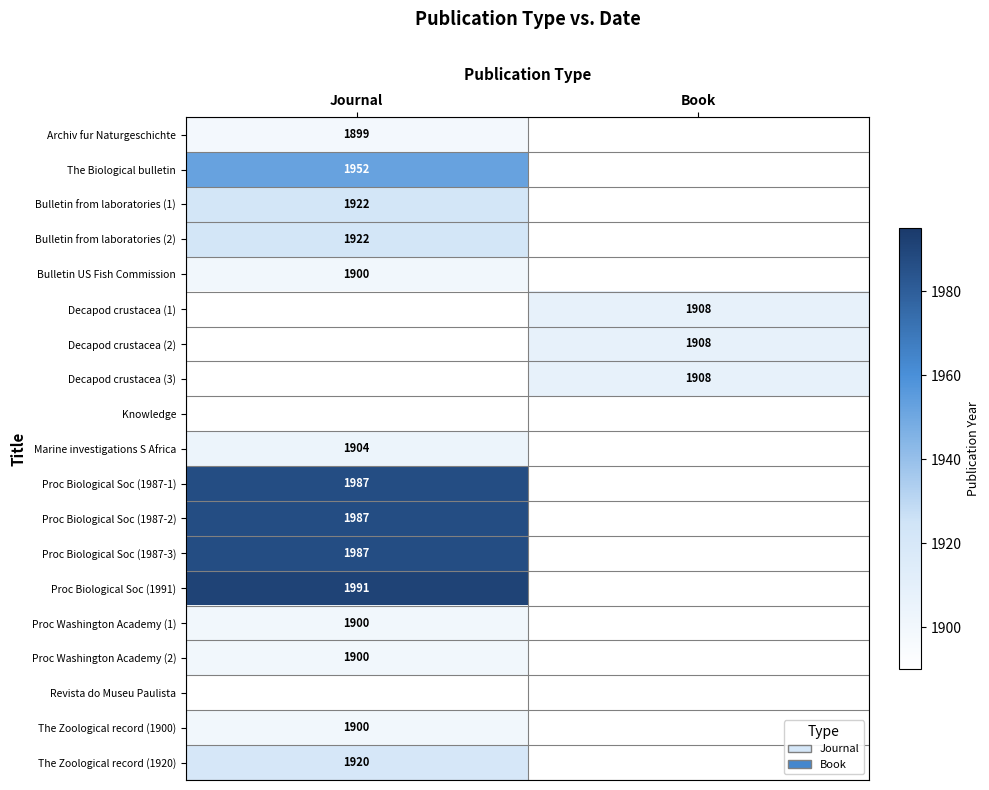

True or false: Proc Washington Academy (1) has a value of 1900 at Journal.

True